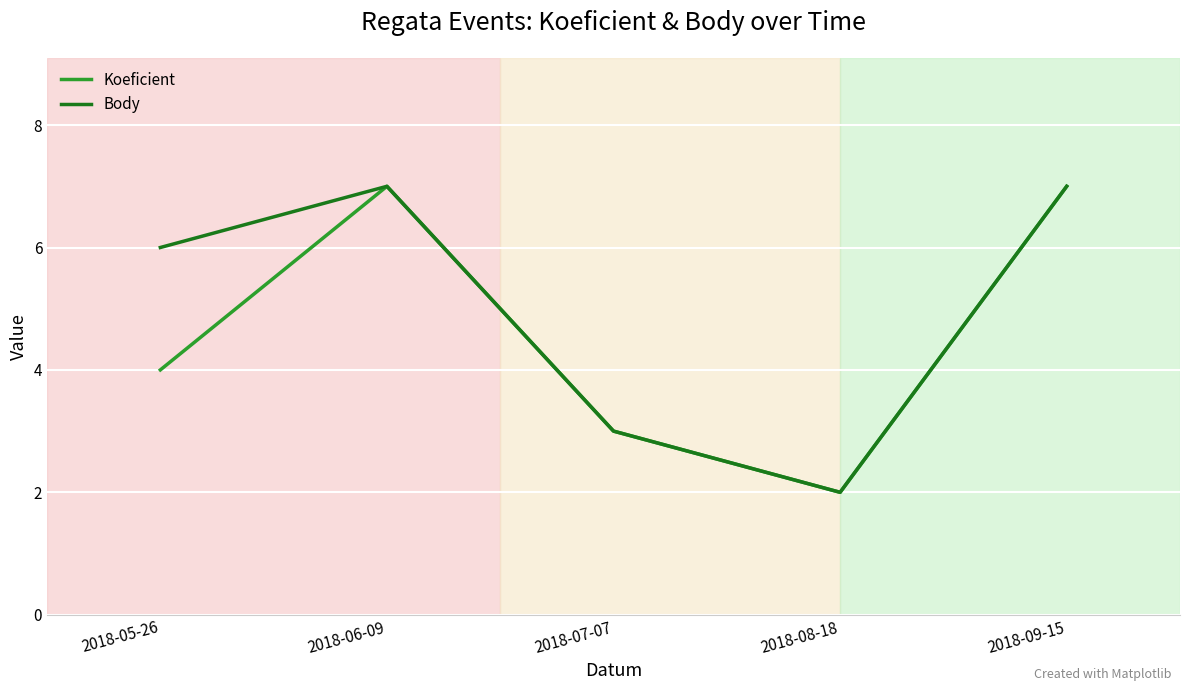

Count the number of data series in this chart.

2